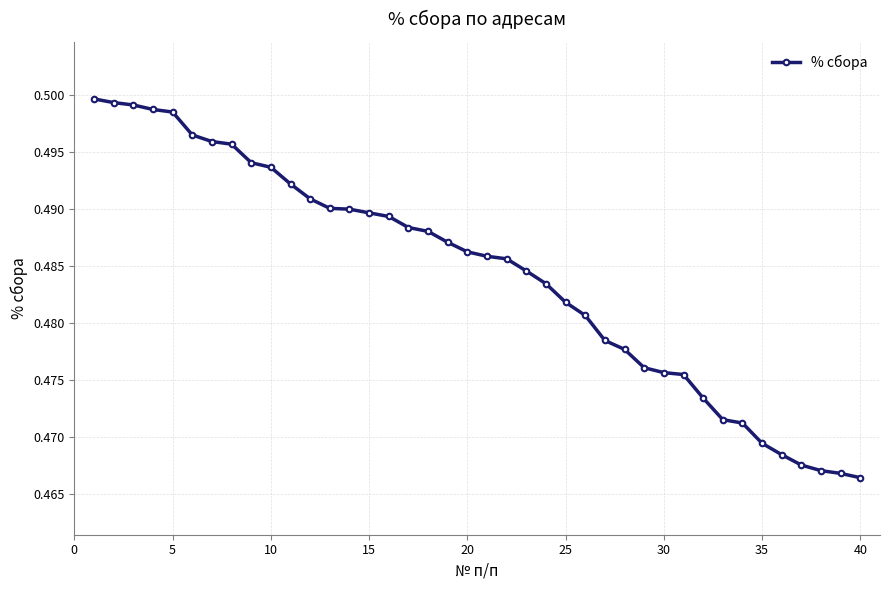

Does the chart have visible grid lines?

Yes